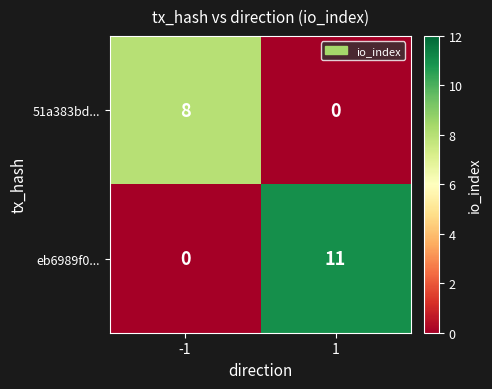

Rank the series at 1 from highest to lowest value.

eb6989f0..., 51a383bd...